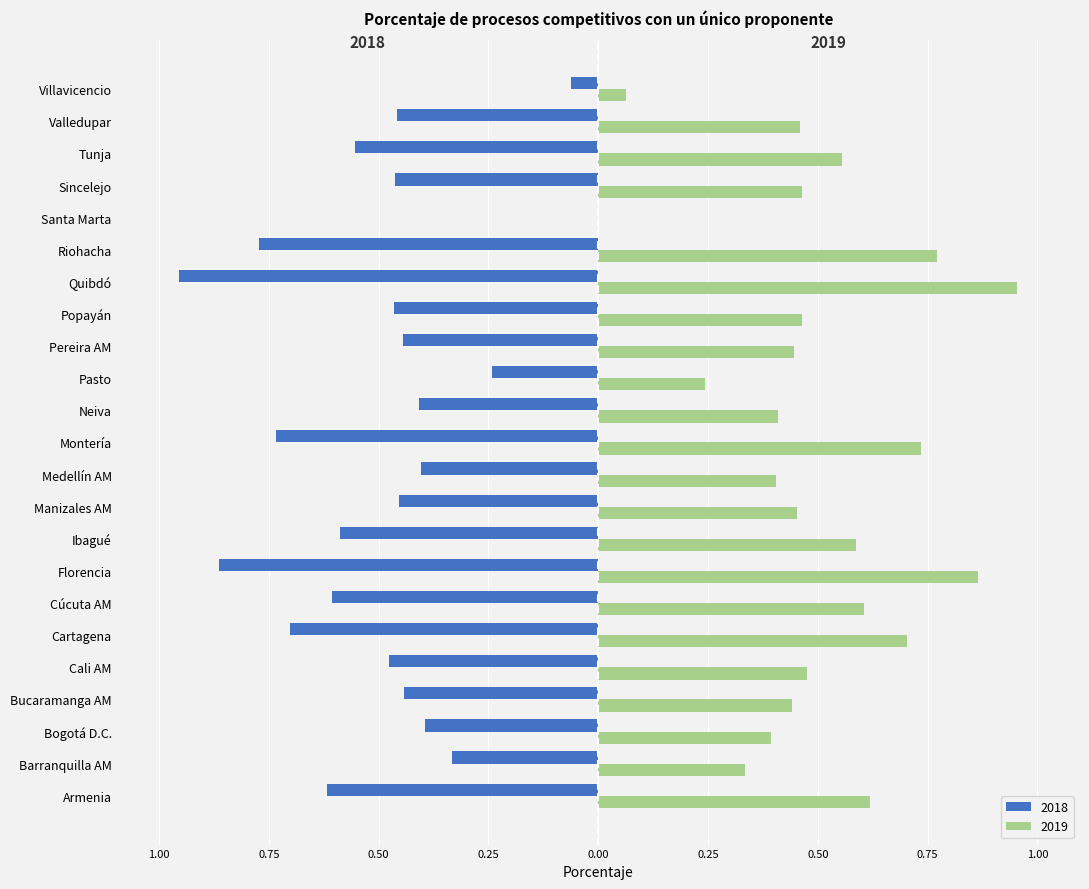

True or false: 2019 has a value of 0.6 at Cúcuta AM.

True